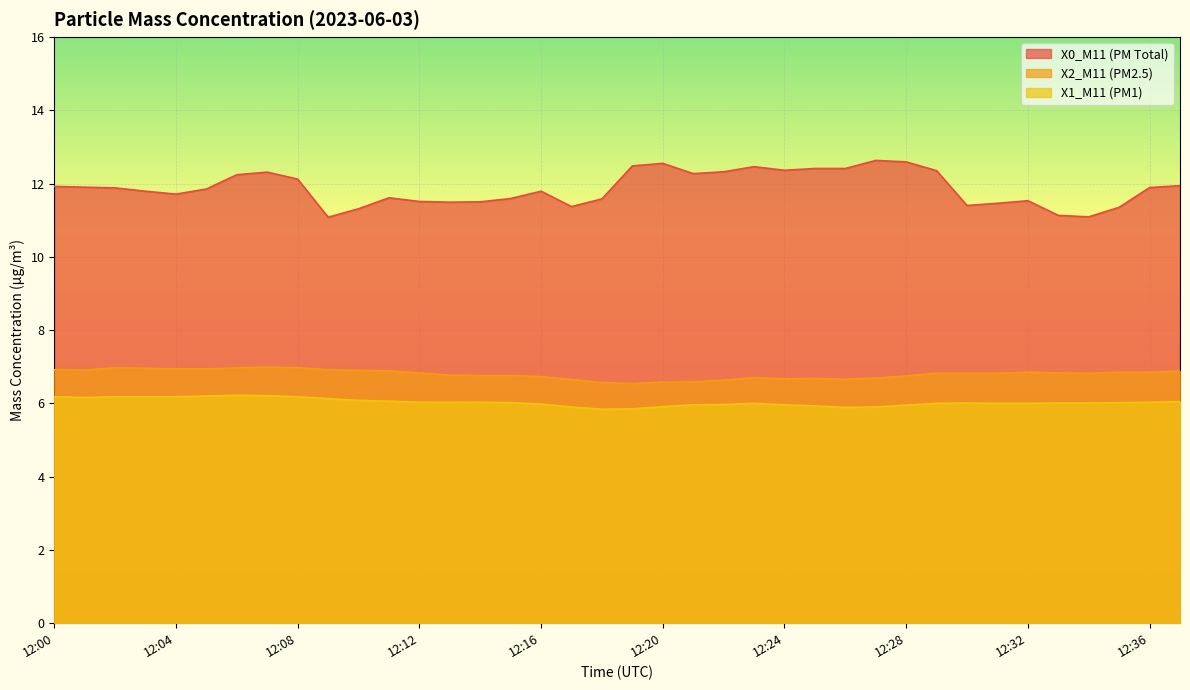

At how many categories does at least one series exceed 8?

38